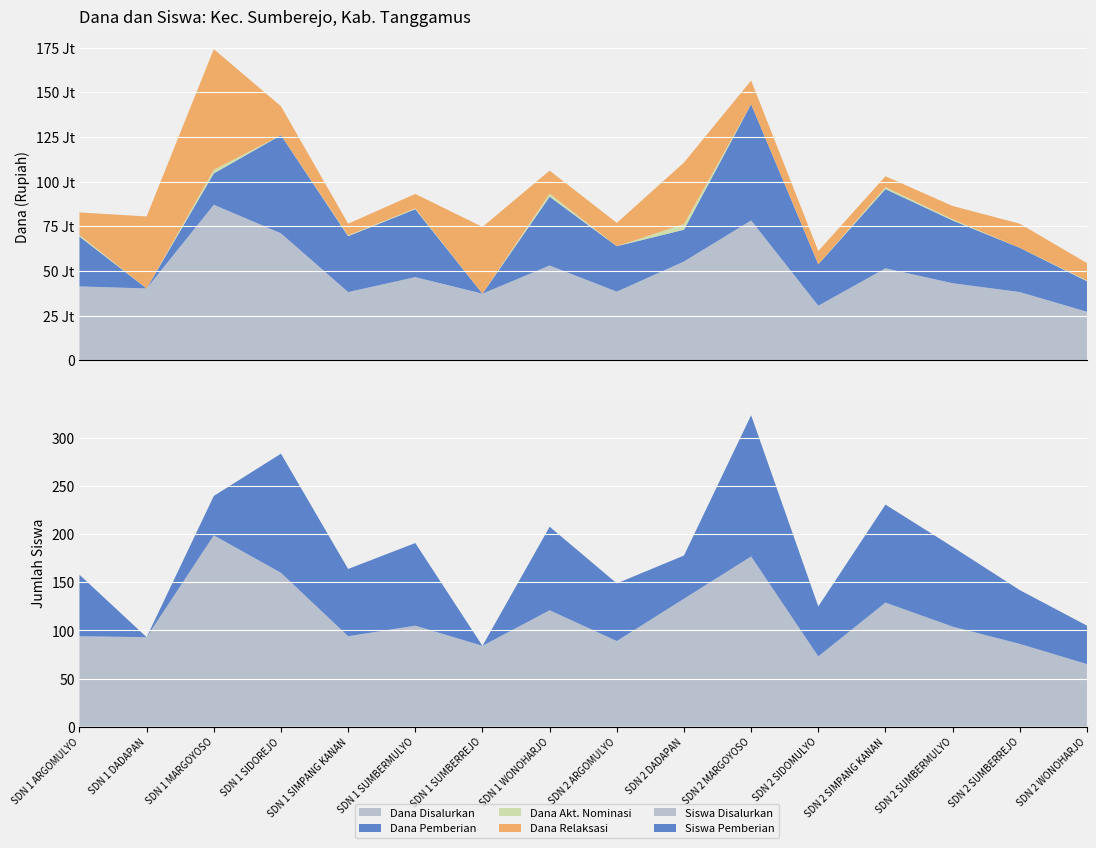

Reading right to left, what are all the values shown in this chart?

Dana Disalurkan: 27225000	38250000	43200000	51525000	30600000	78300000	55350000	38475000	53100000	37350000	46575000	38250000	71100000	87075000	40275000	41400000
Dana Pemberian: 17100000	24750000	35100000	44325000	23175000	65025000	17775000	25425000	38475000	0	38025000	31275000	54900000	17550000	0	27900000
Dana Akt. Nominasi: 450000	0	675000	1125000	0	0	3150000	0	1800000	0	450000	450000	0	2025000	0	900000
Dana Relaksasi: 9675000	13500000	7425000	6075000	7425000	13275000	34425000	13050000	12825000	37350000	8100000	6525000	16200000	67500000	40275000	12600000
Siswa Disalurkan: 65	86	104	129	73	177	133	89	121	84	105	94	160	199	93	94
Siswa Pemberian: 40	56	83	102	52	147	45	60	87	0	86	70	124	41	0	64